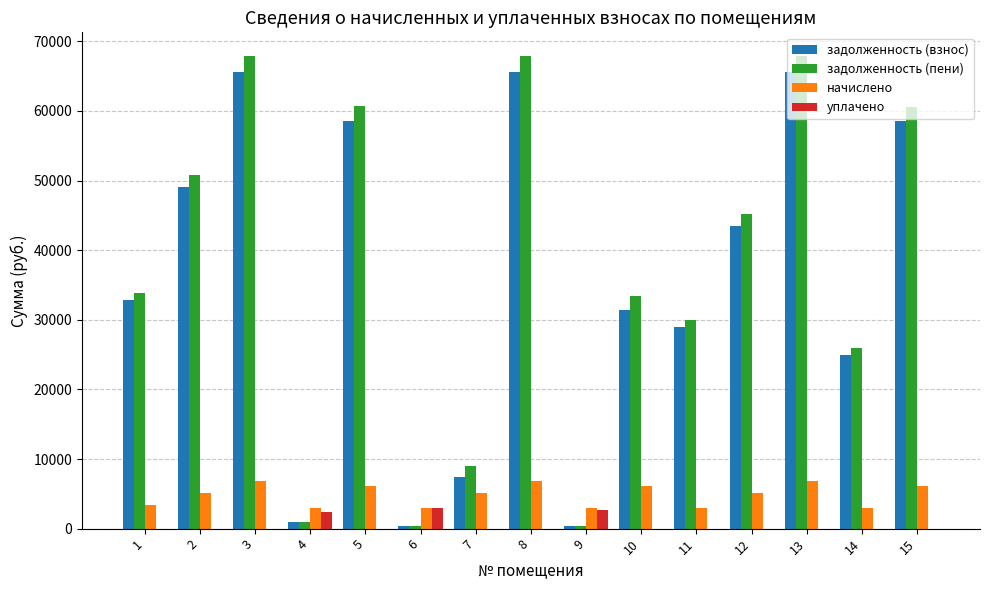

How many data points in уплачено are above 0?

3